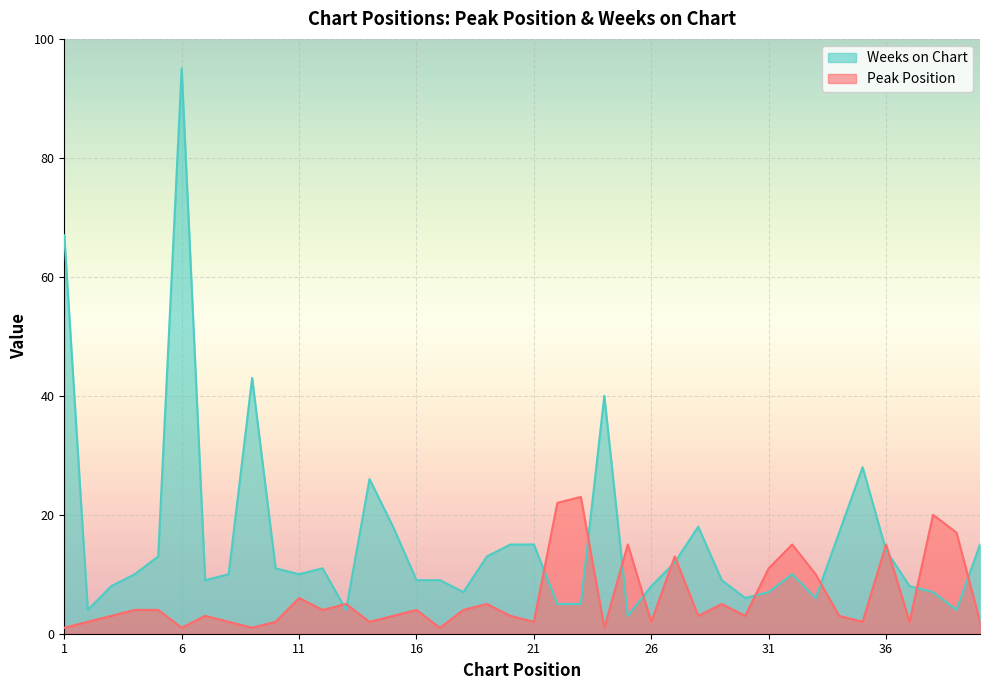

What is the value of the Peak Position point at the 12th from the left?

4